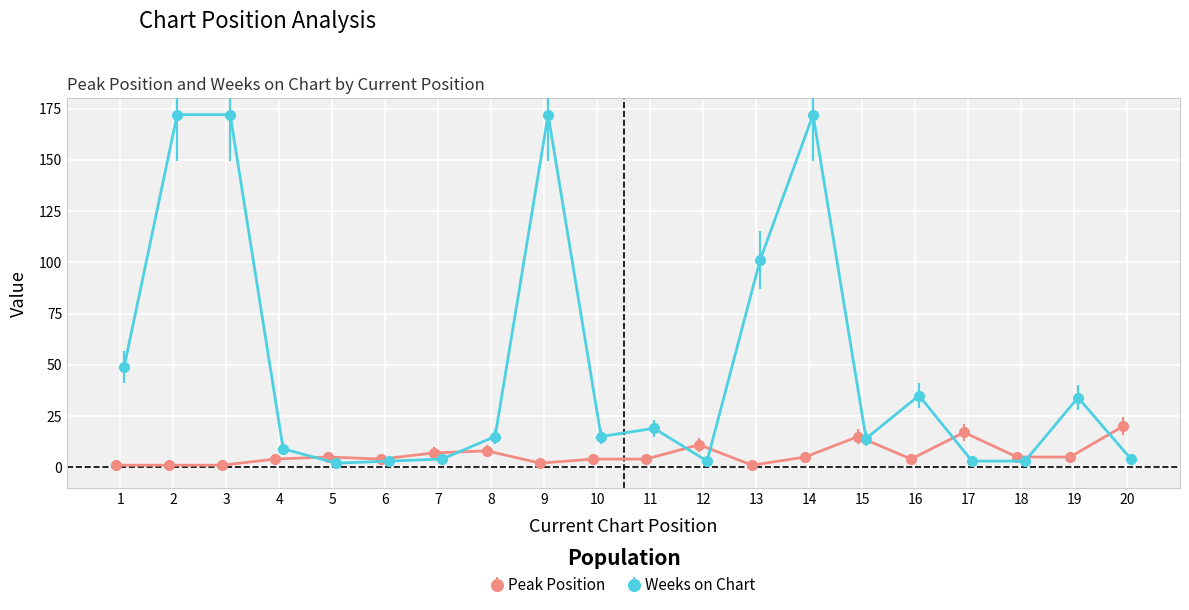

What is the maximum value for Peak Position?

20